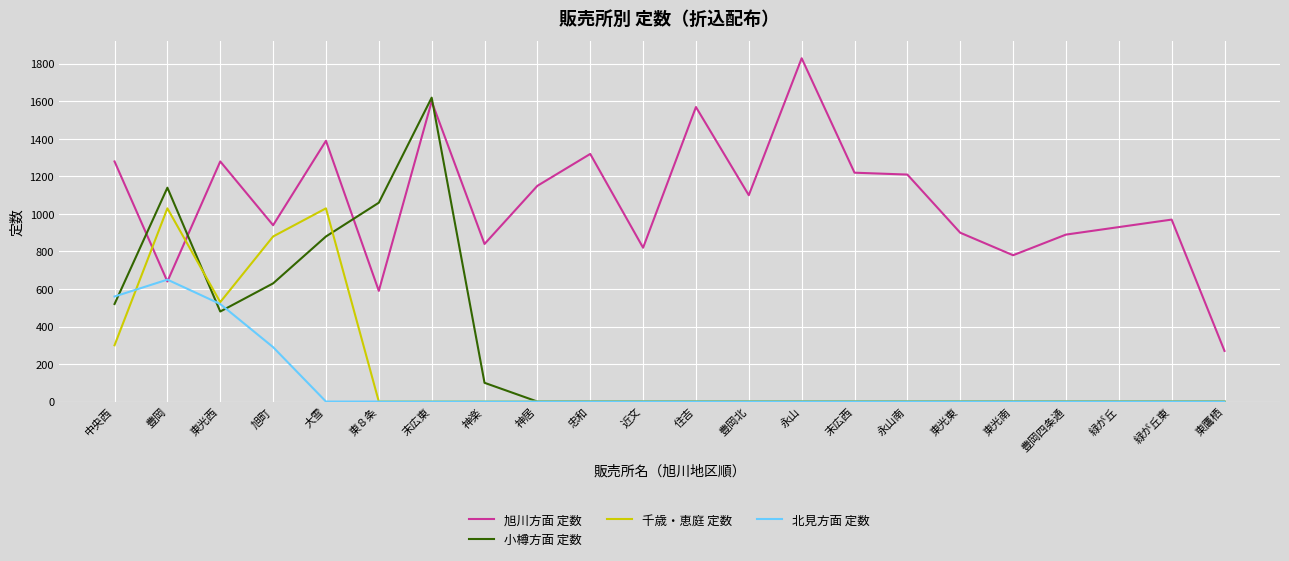

What is the maximum value shown in the chart?

1830